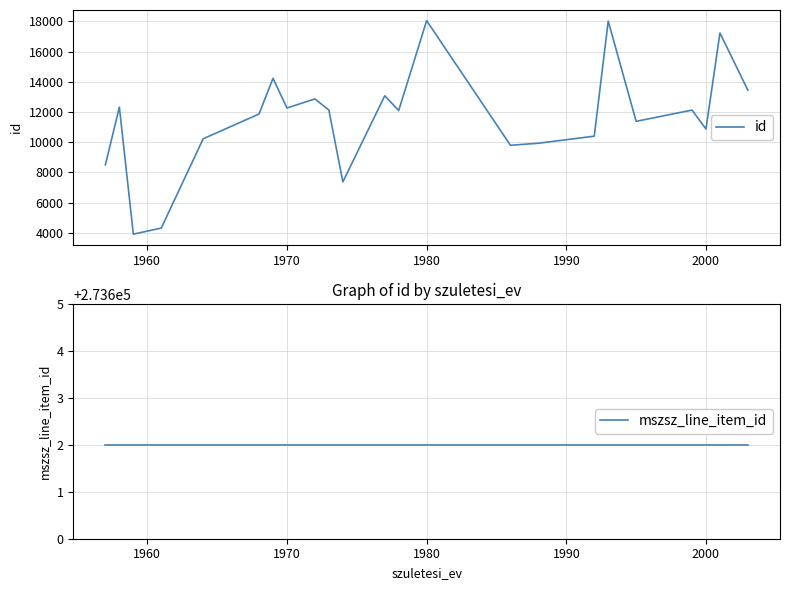

True or false: id has more than 1 interior local peaks.

True